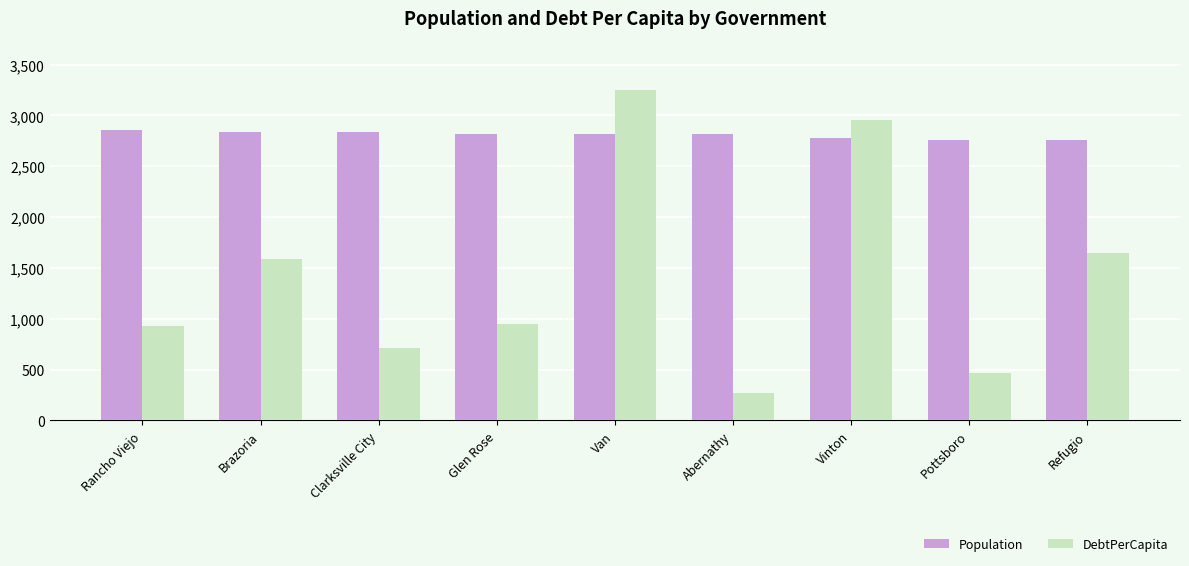

What is the sum of the Population values at Vinton and Pottsboro?

5536.0